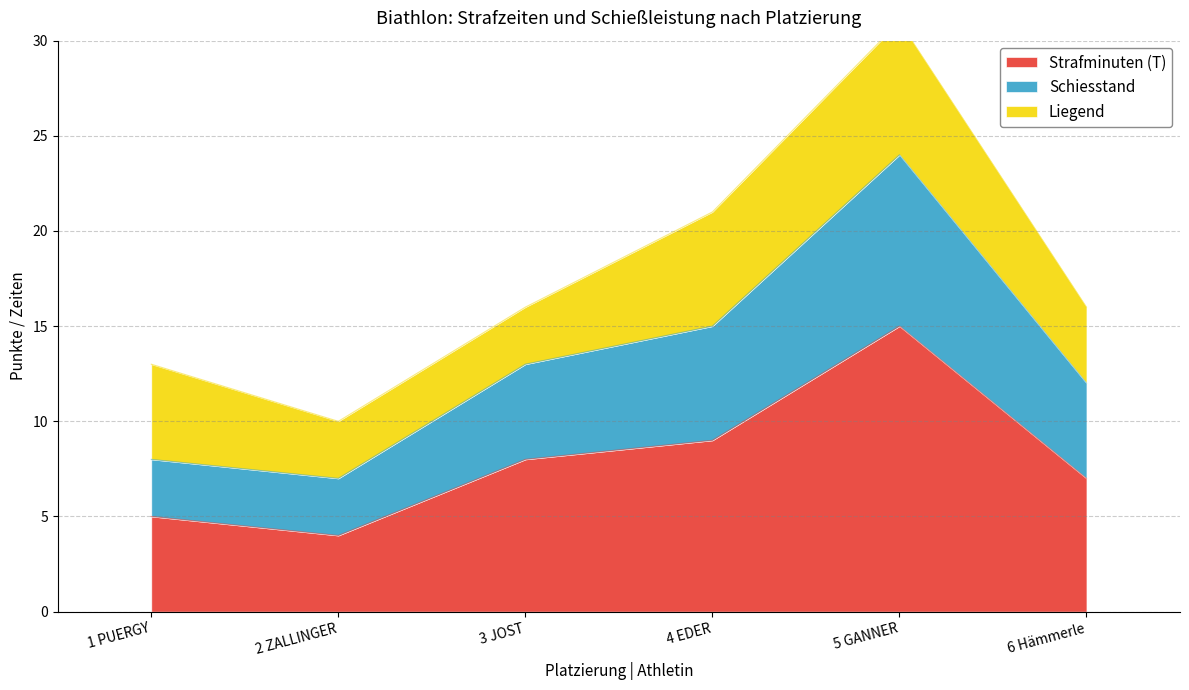

What is the maximum value for Strafminuten (T)?

15